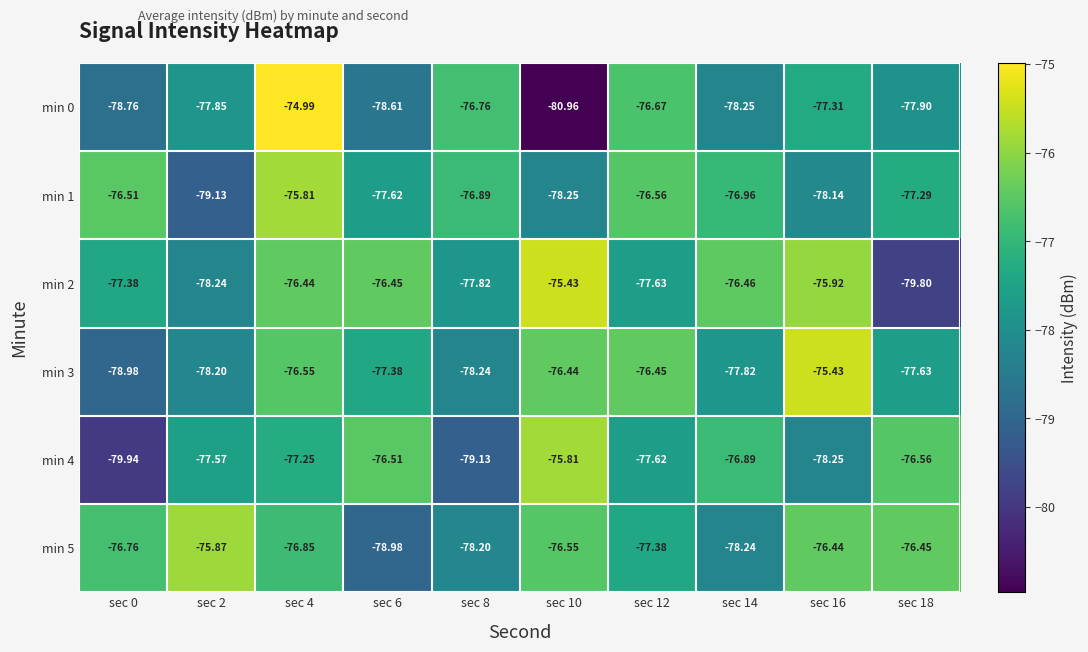

Is the value of min 2 at sec 8 greater than the value of min 4 at sec 8?

Yes